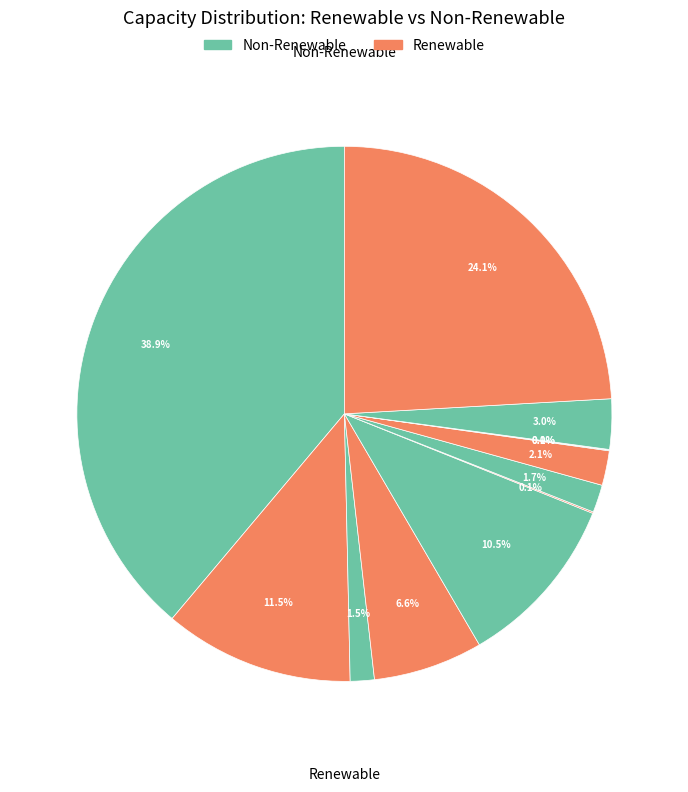

Count the number of slices in the pie.

12